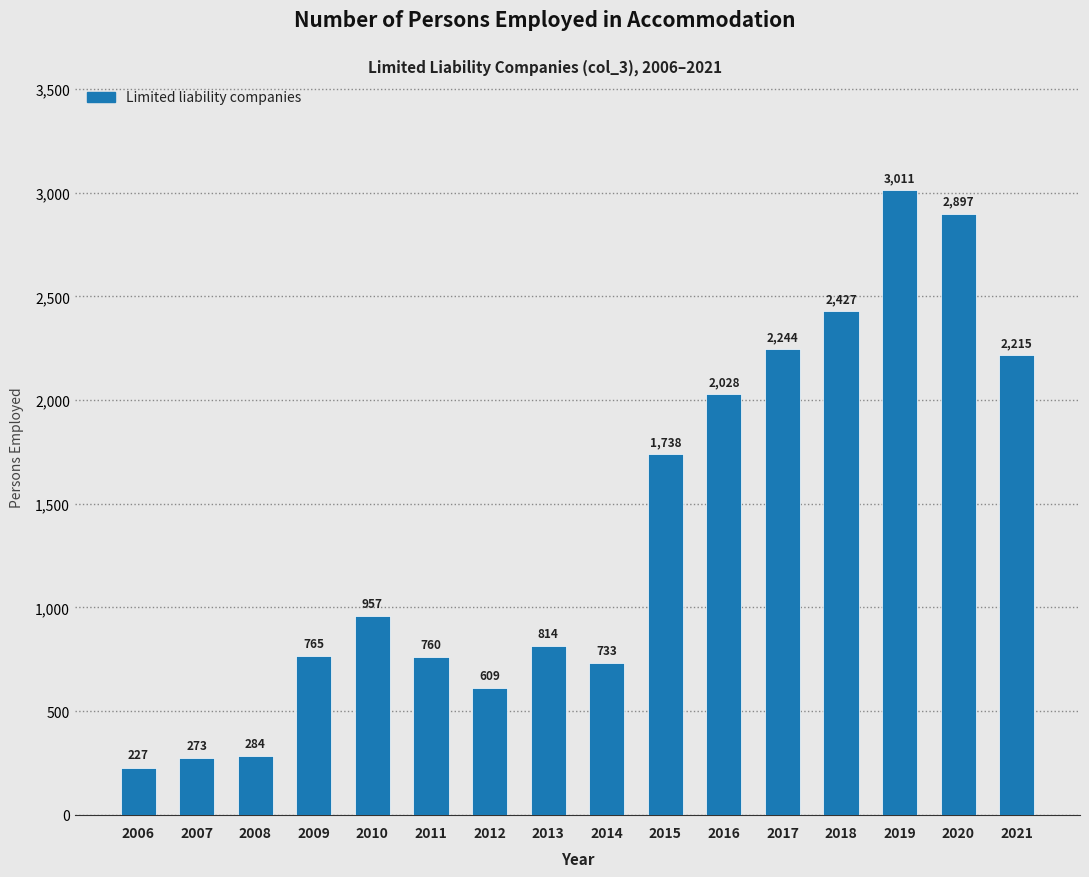

Reading right to left, transcribe all the data shown in this chart.

2215	2897	3011	2427	2244	2028	1738	733	814	609	760	957	765	284	273	227